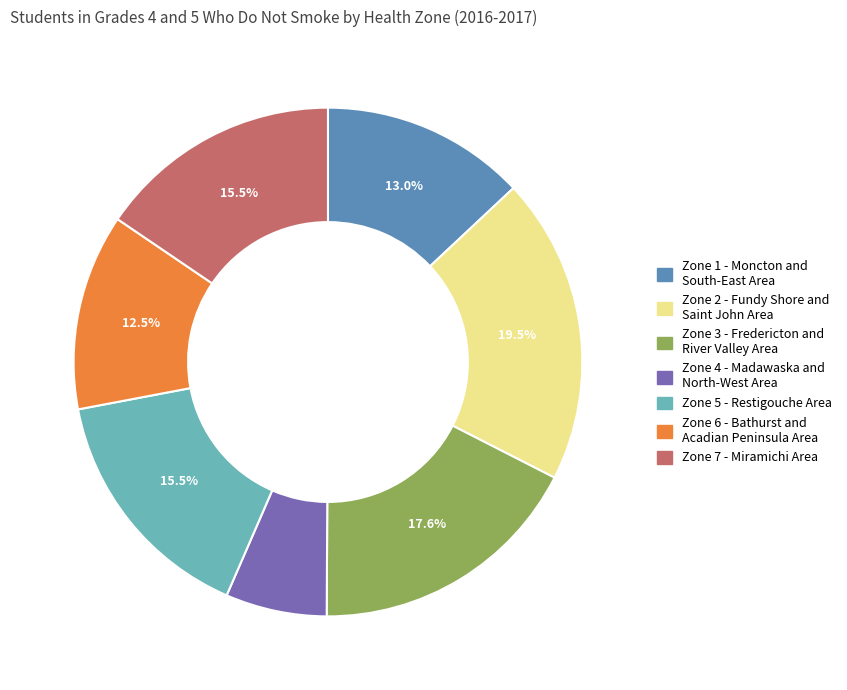

How many slices are in this pie chart?

7